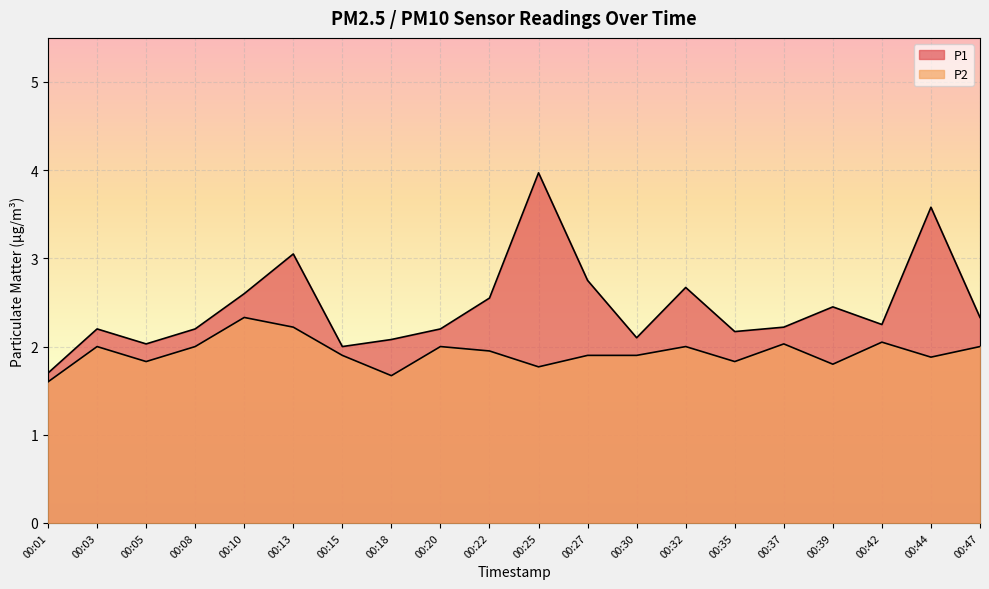

How many series are shown in this chart?

2